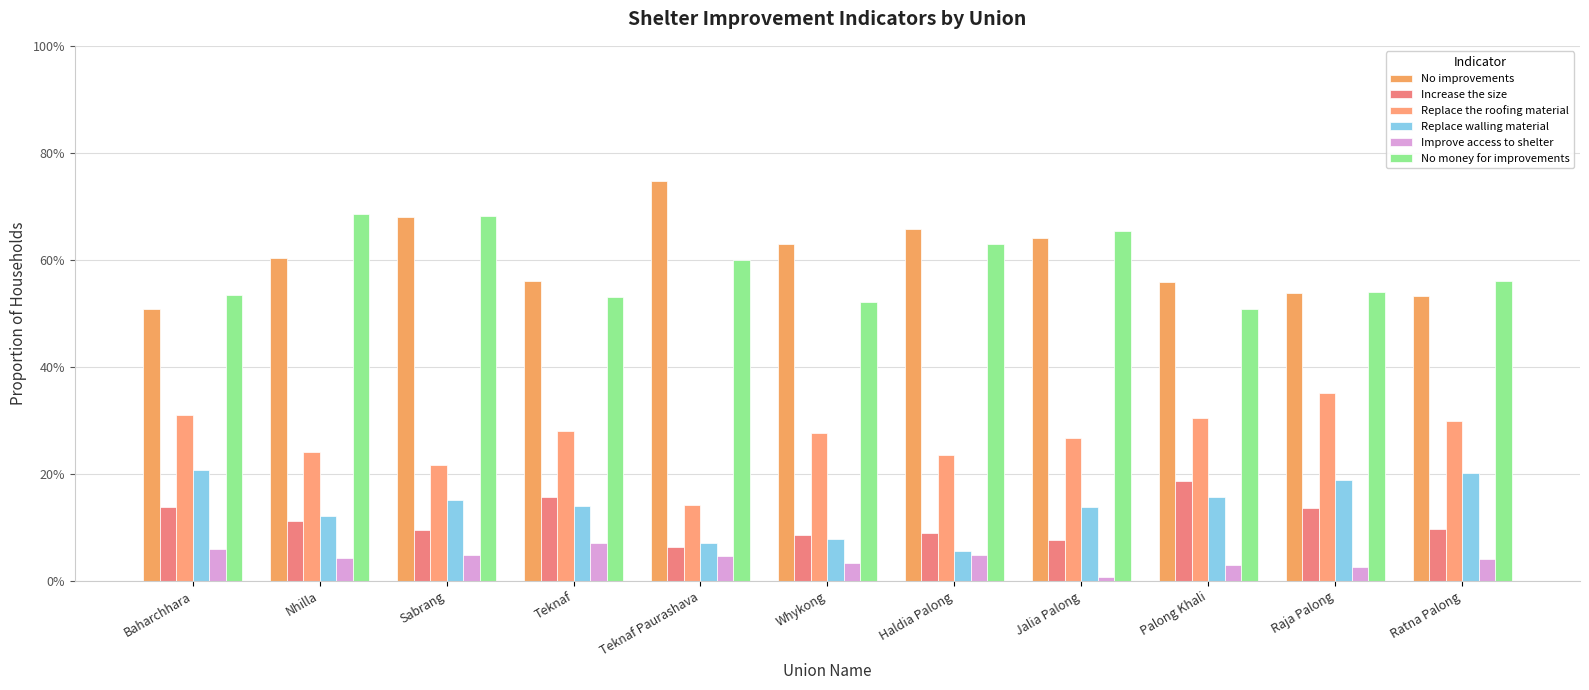

Are the bars horizontal?

No